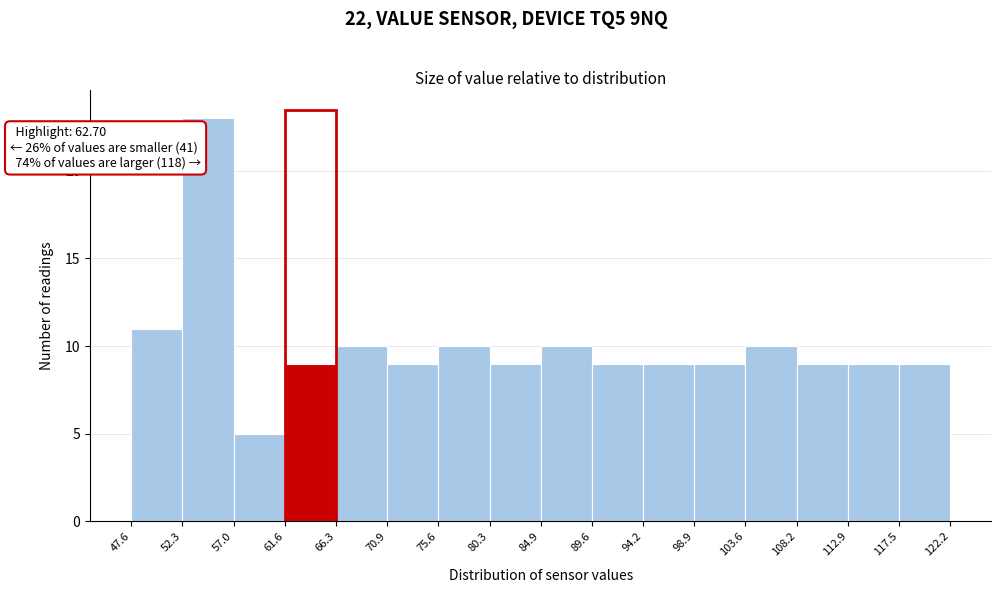

Which range on the x-axis has the tallest bar?

52.3 to 57.0